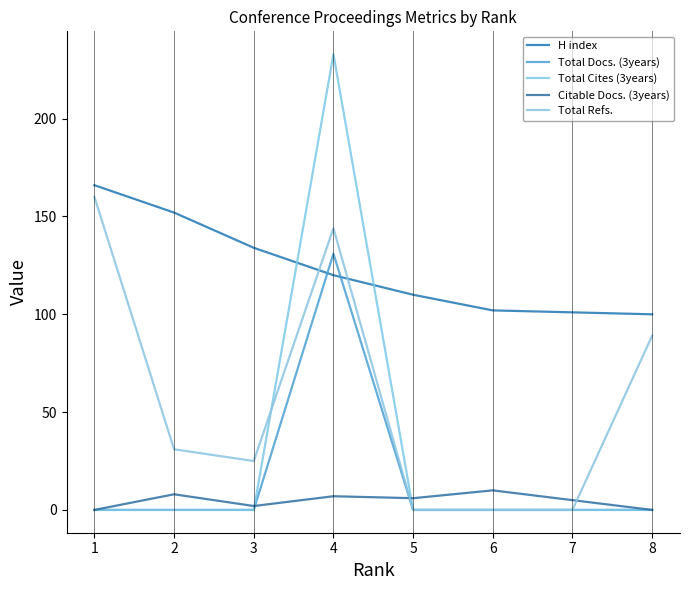

The H index series shows 197 at 4. True or false?

False